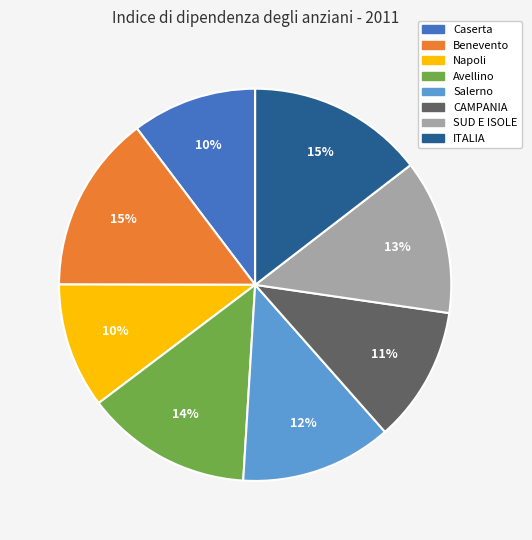

What percentage is the Benevento slice, to the nearest percent?

15%